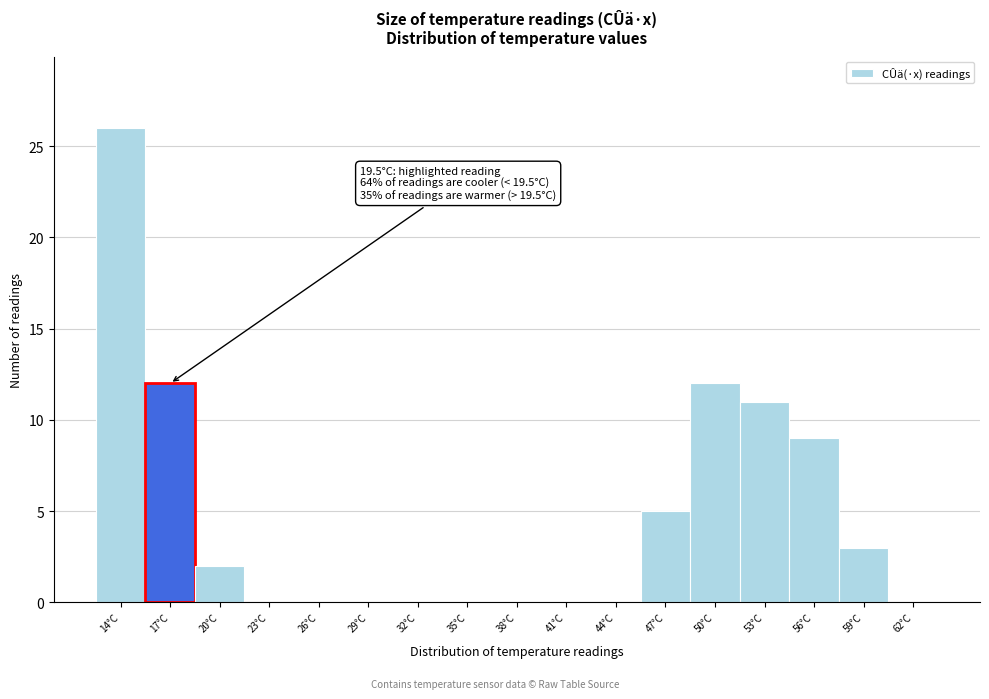

Reading left to right, list all the values displayed in this chart.

14°C=26	17°C=12	20°C=2	23°C=0	26°C=0	29°C=0	32°C=0	35°C=0	38°C=0	41°C=0	44°C=0	47°C=5	50°C=12	53°C=11	56°C=9	59°C=3	62°C=0